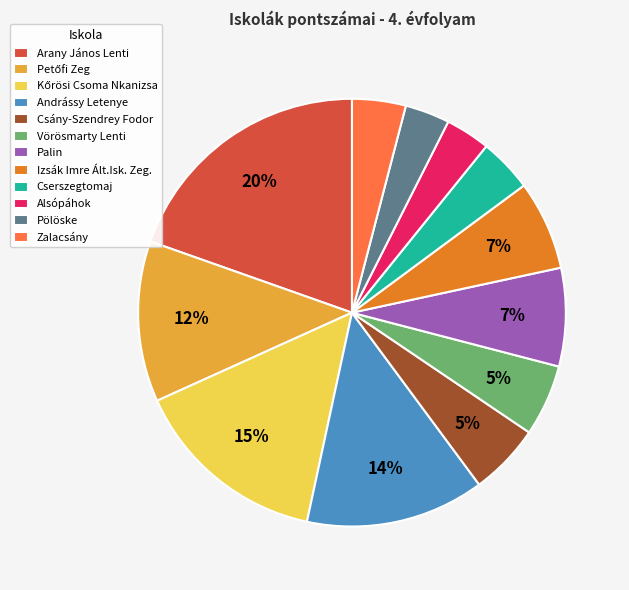

Between Palin and Cserszegtomaj, which is larger?

Palin